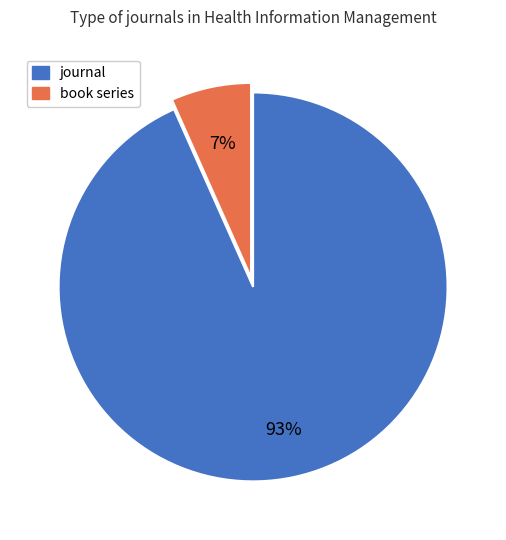

How many segments does this pie chart have?

2